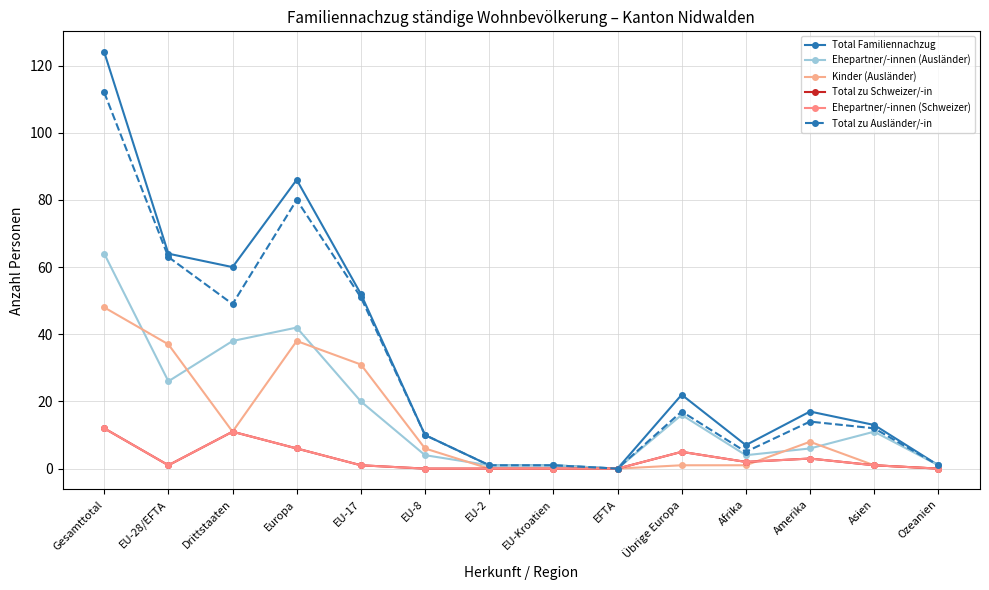

True or false: Total zu Ausländer/-in has a value of 14 at Amerika.

True